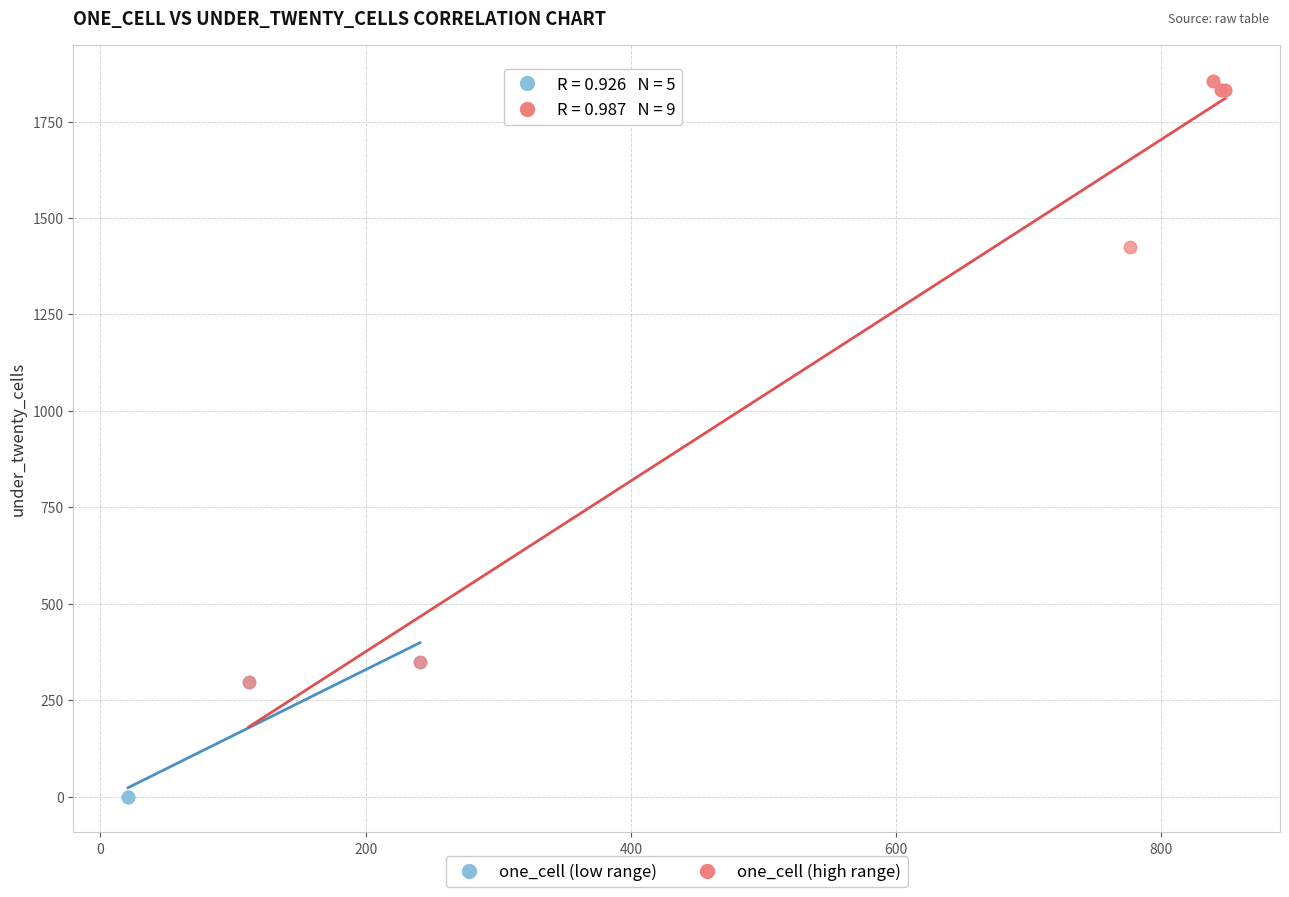

Which series contains the highest Y value?

one_cell (high range)